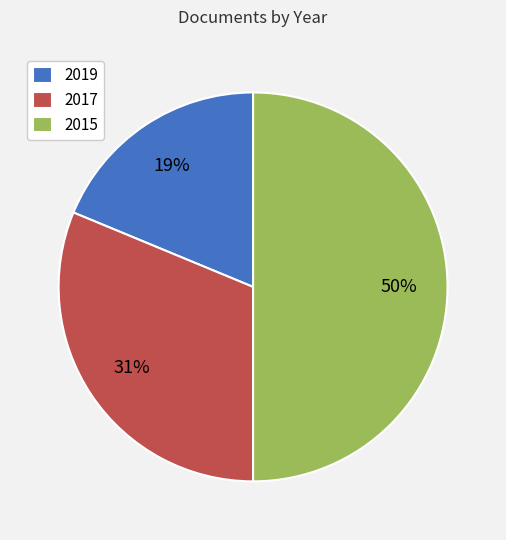

Which has a higher value, 2017 or 2015?

2015